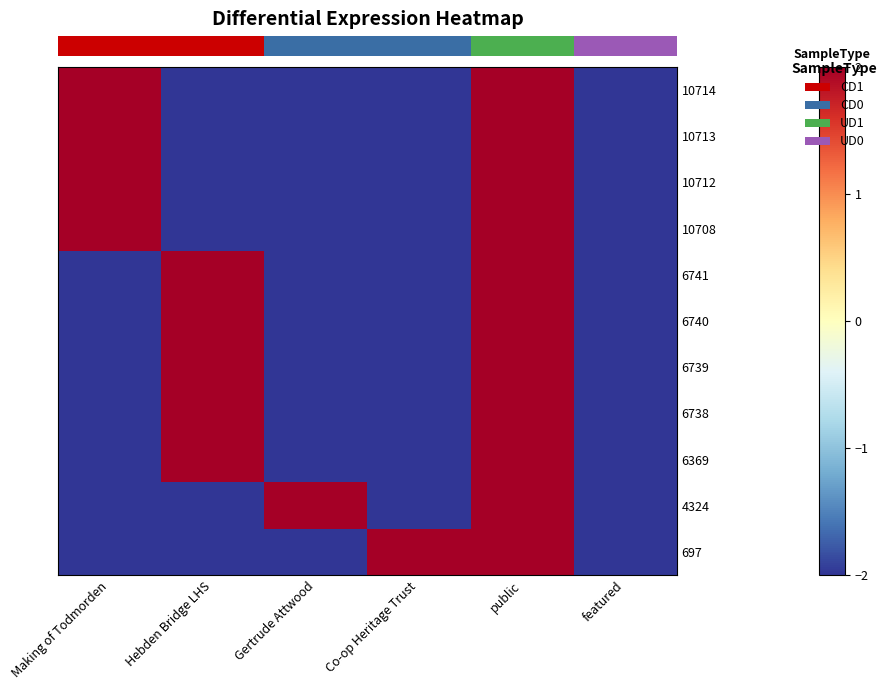

What is the difference between the highest and lowest values at Gertrude Attwood?

4